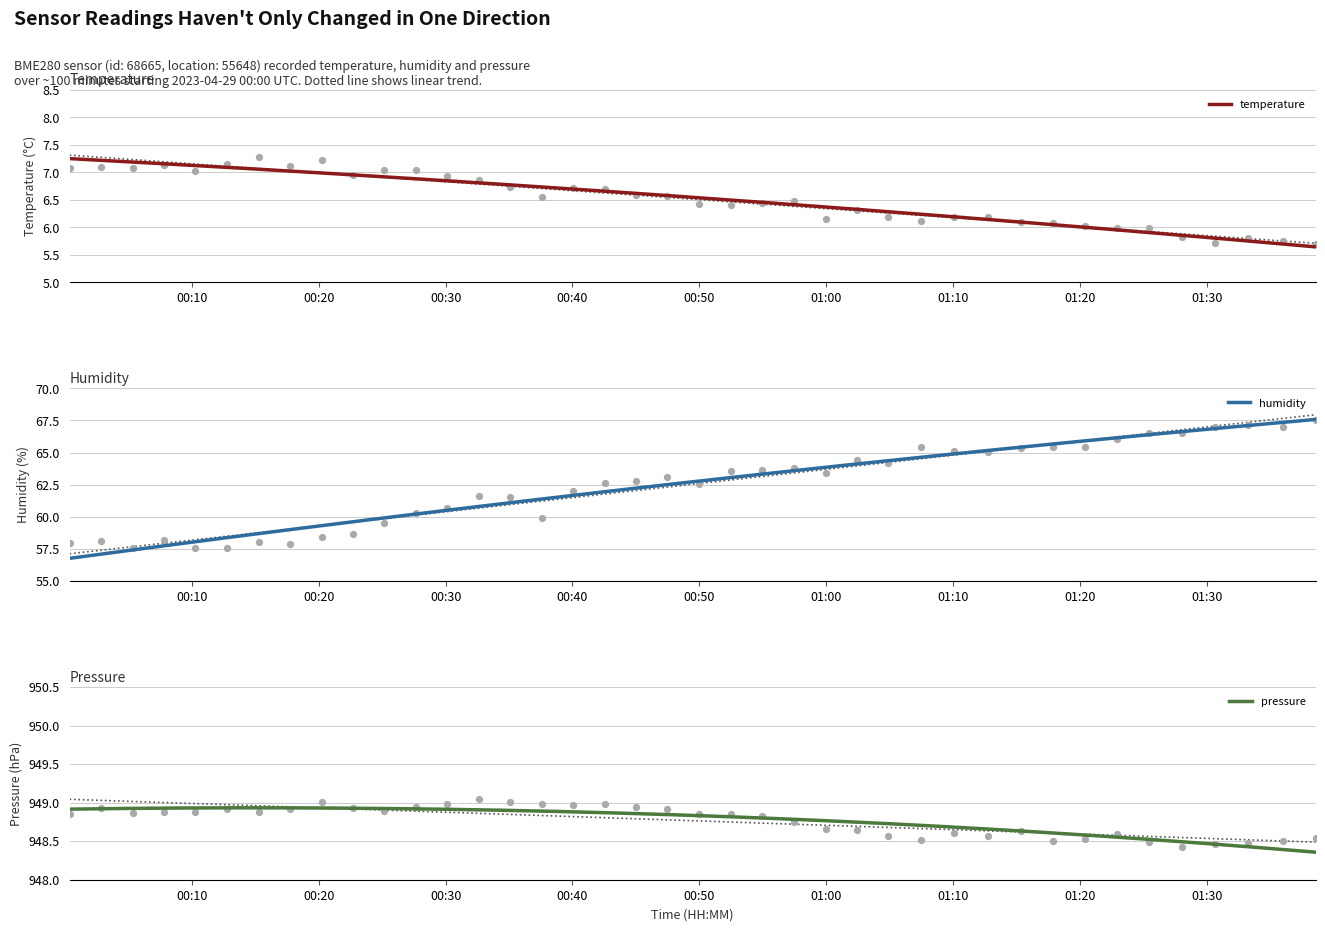

Which series contains the lowest Y value?

temperature